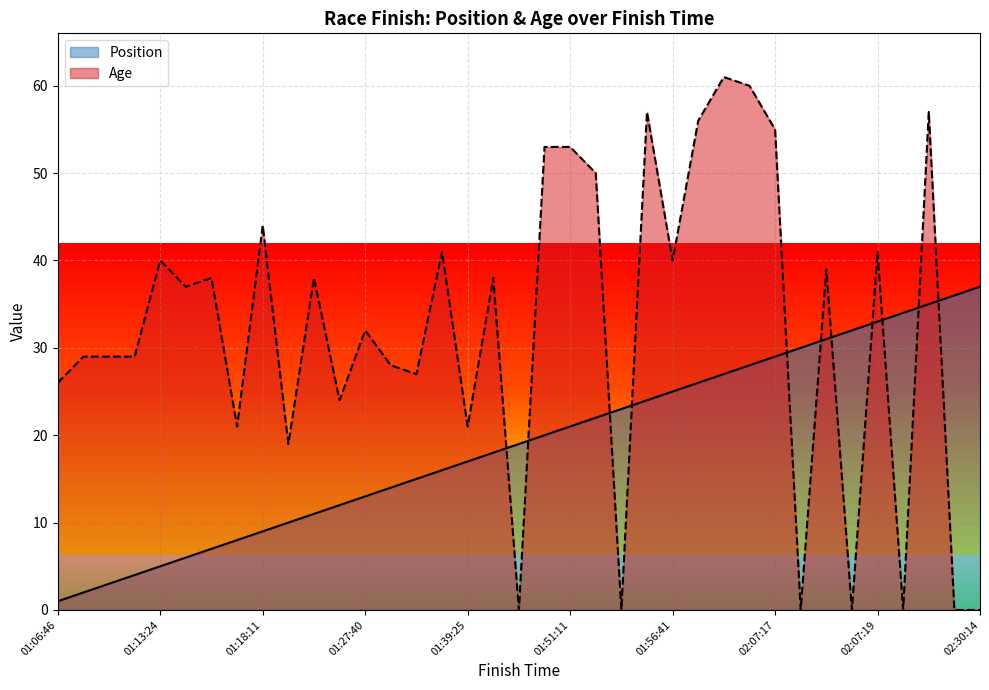

Where is the first local maximum for Age?

01:13:24